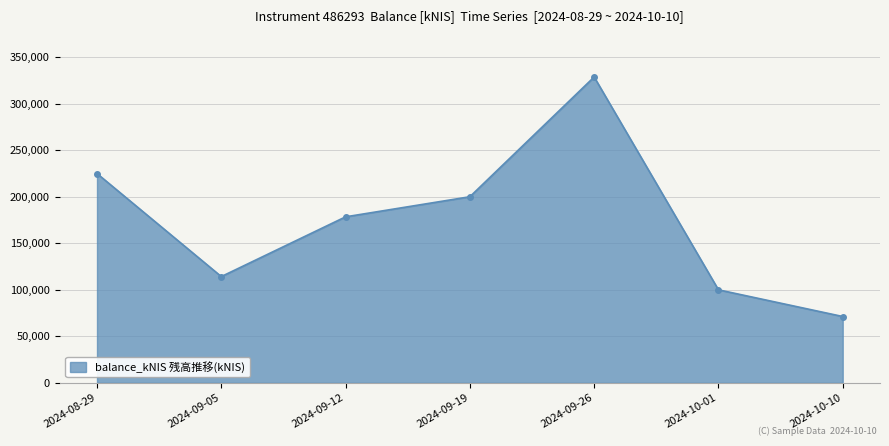

What is the label of the 3rd point from the right?

2024-09-26